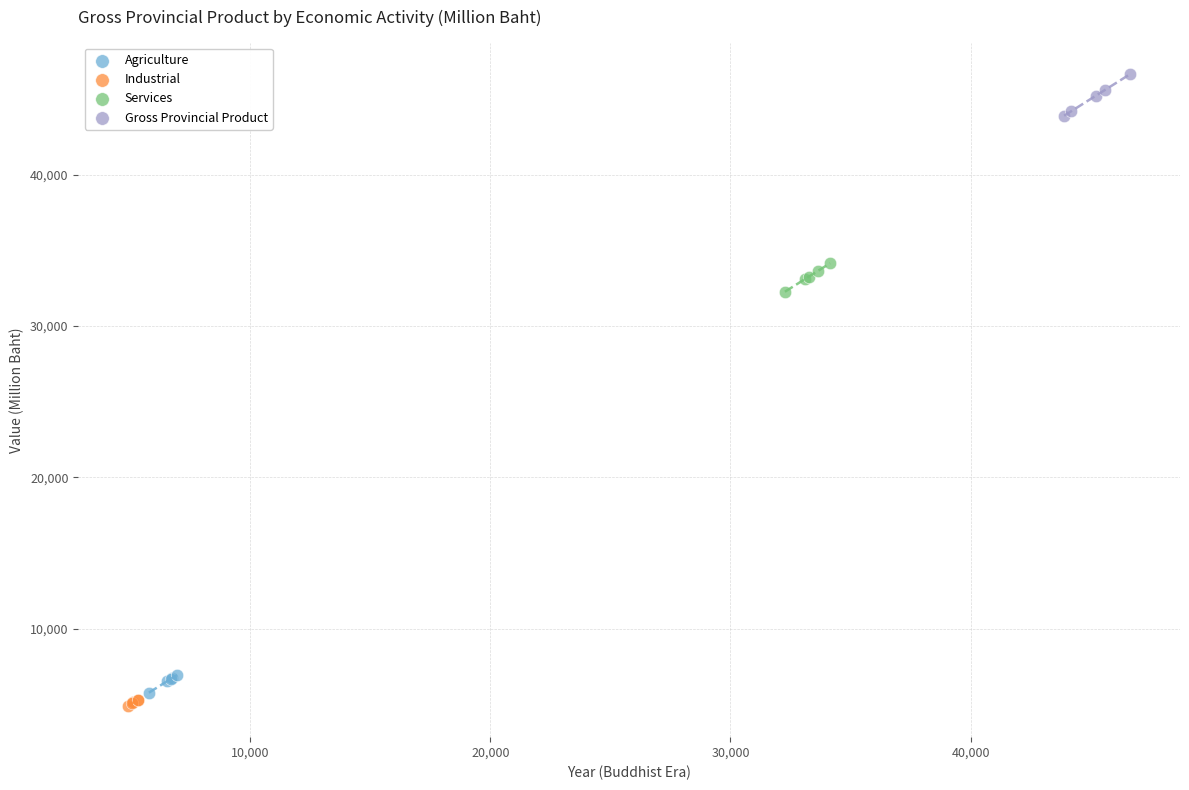

What are all the series names shown in the legend?

Agriculture, Industrial, Services, Gross Provincial Product